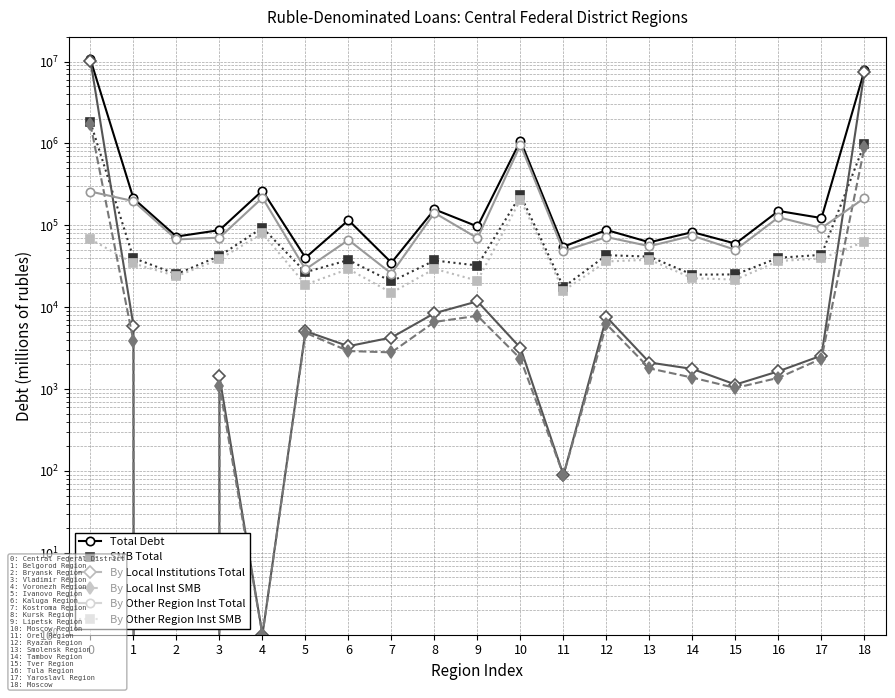

The By Local Inst SMB series shows 3841 at 1. True or false?

True